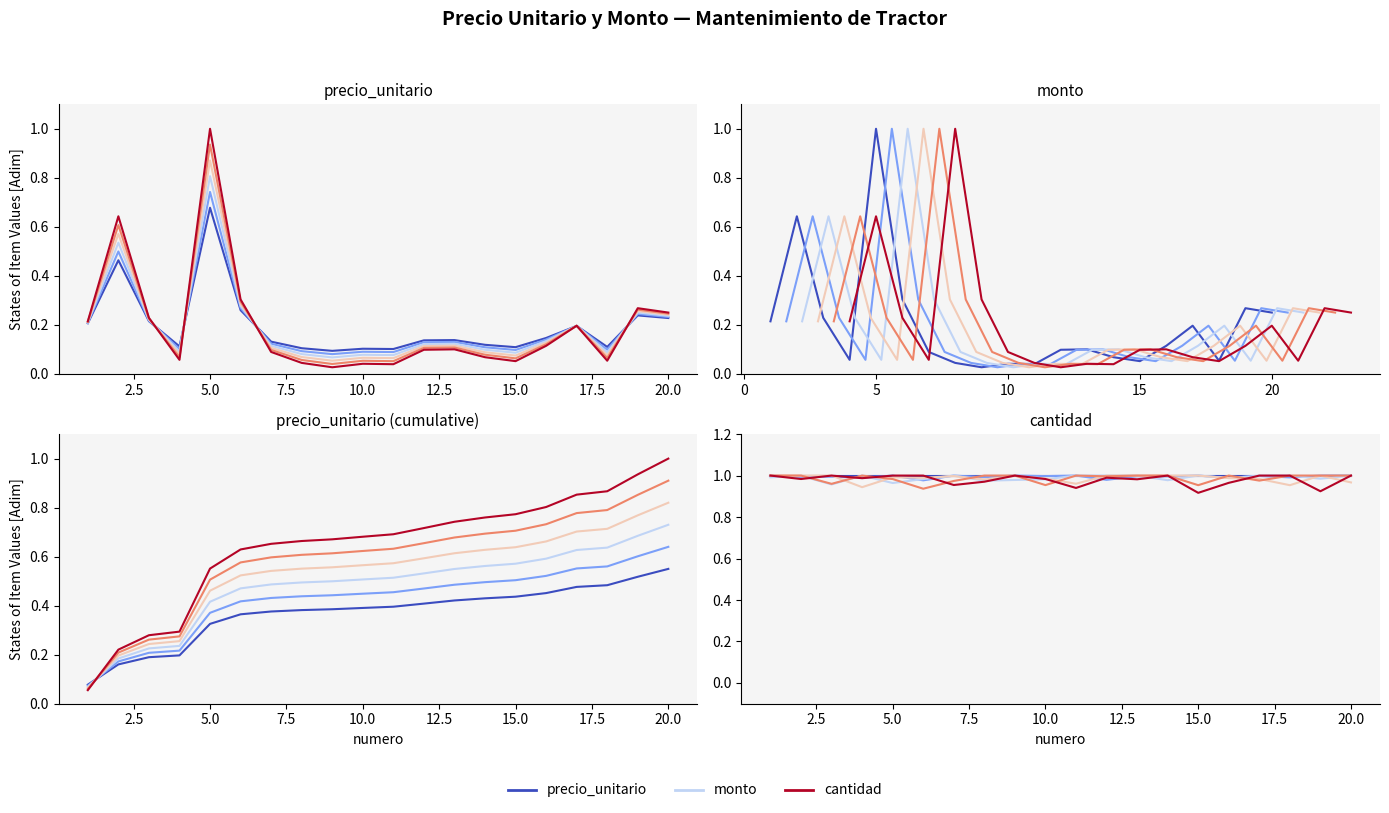

What is the difference between the highest and lowest values at 10.0?

0.7